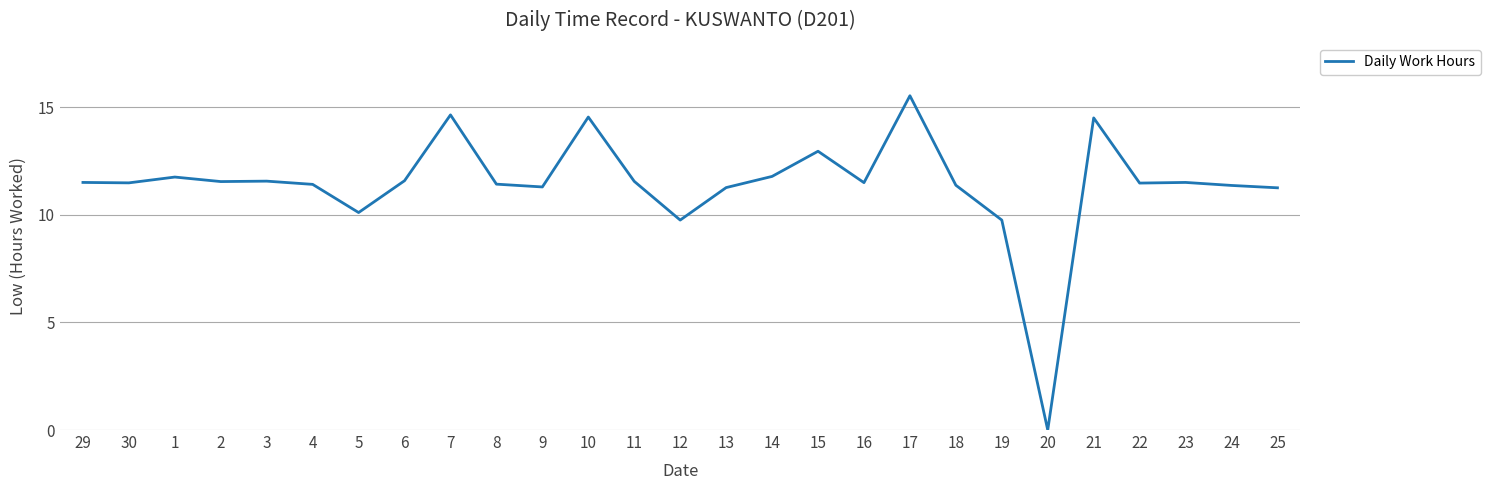

What value does the data have at 3?

11.6